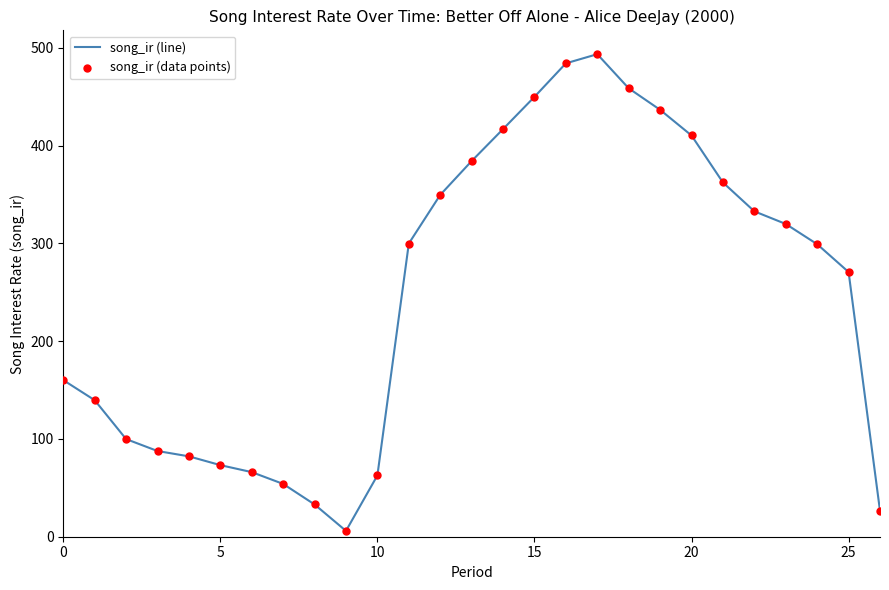

What is the greatest value displayed?

493.4